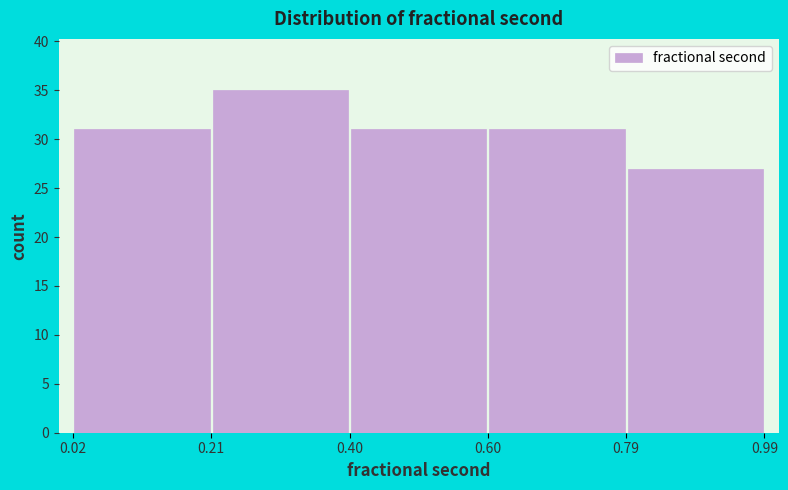

What is the height of the bar covering 0.60 to 0.79 on the x-axis? The values are not printed on the chart, so give them approximately, as read against the axis.

31